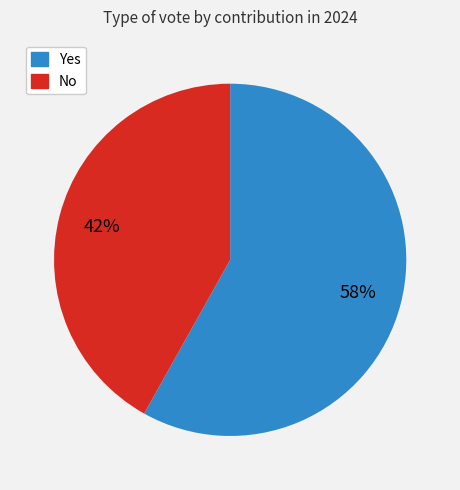

How many segments does this pie chart have?

2